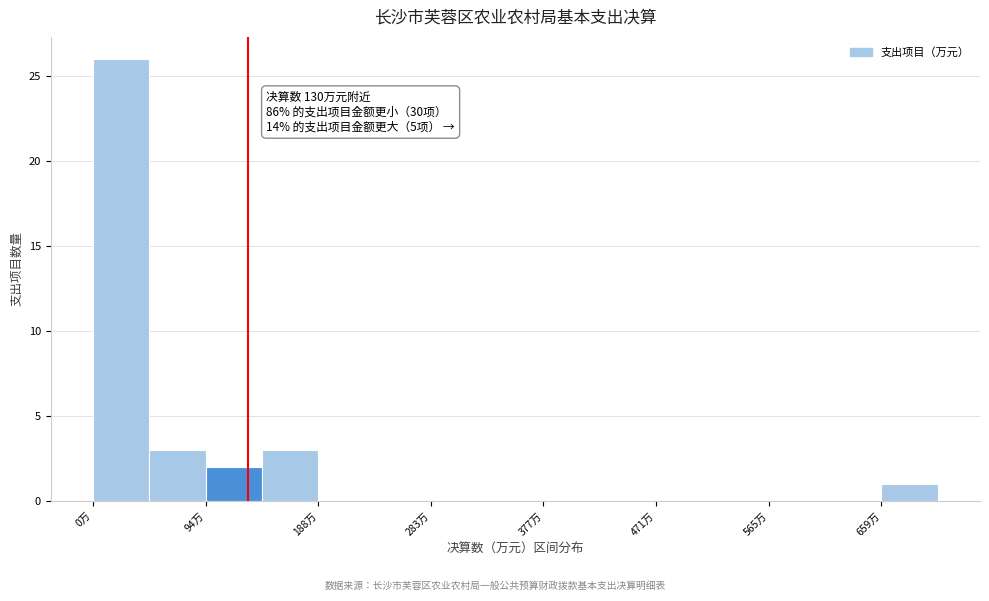

Which range on the x-axis has the tallest bar?

0 to 50